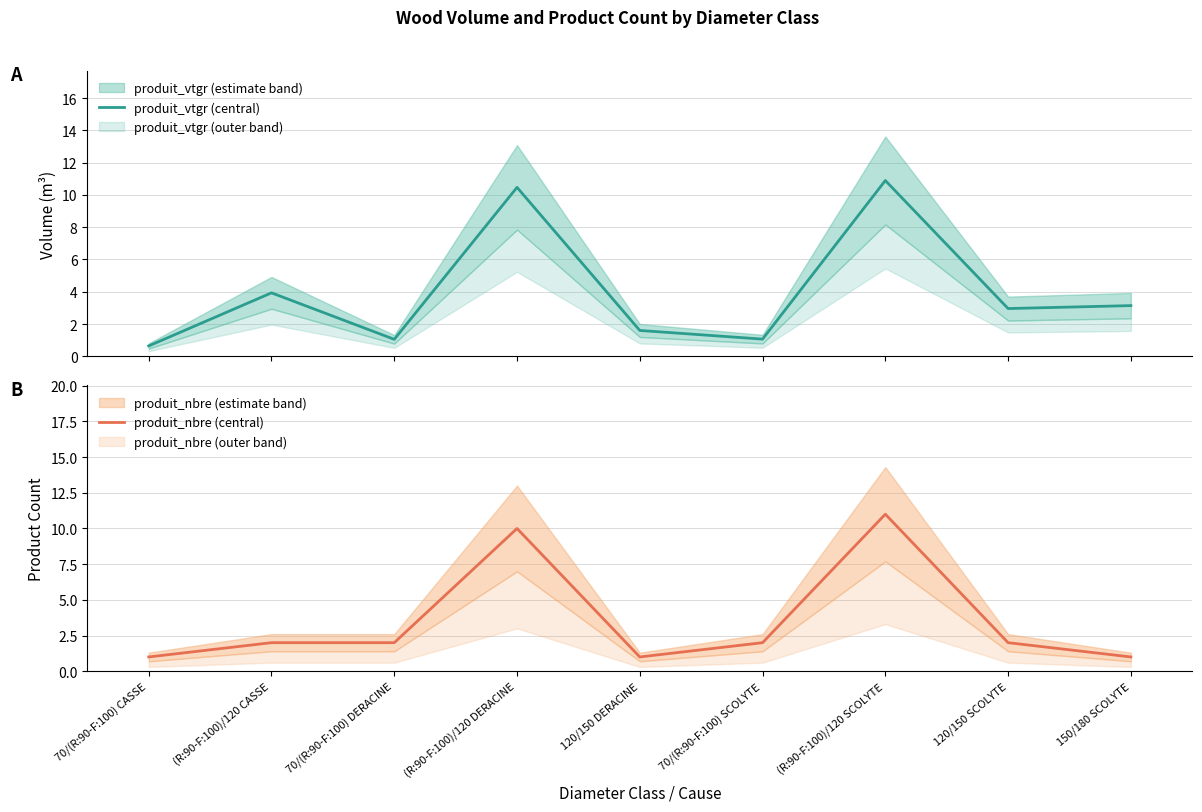

What is the difference between the highest and lowest values at (R:90-F:100)/120 SCOLYTE?

0.1